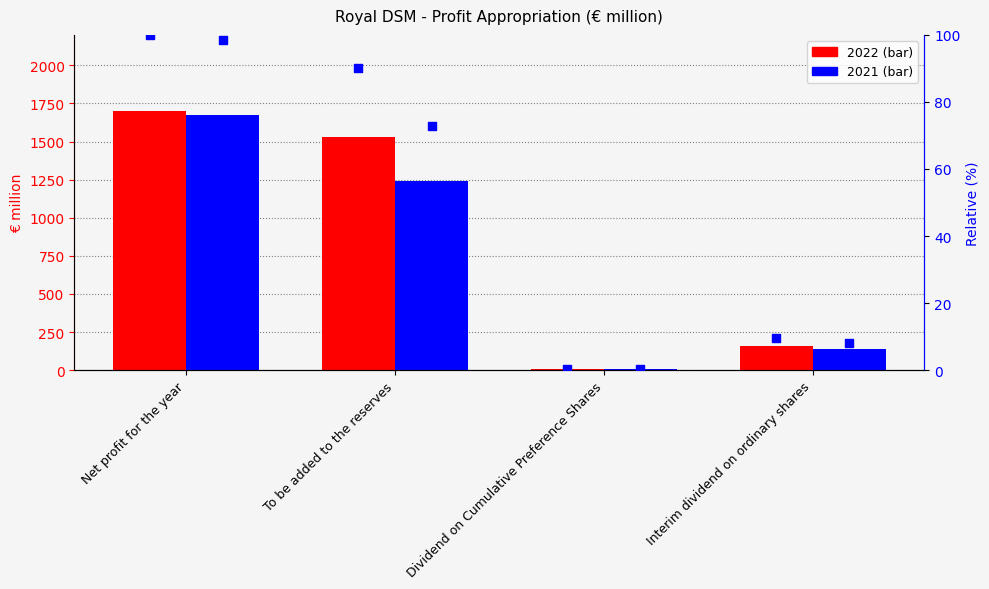

At how many categories does at least one series exceed 71?

2